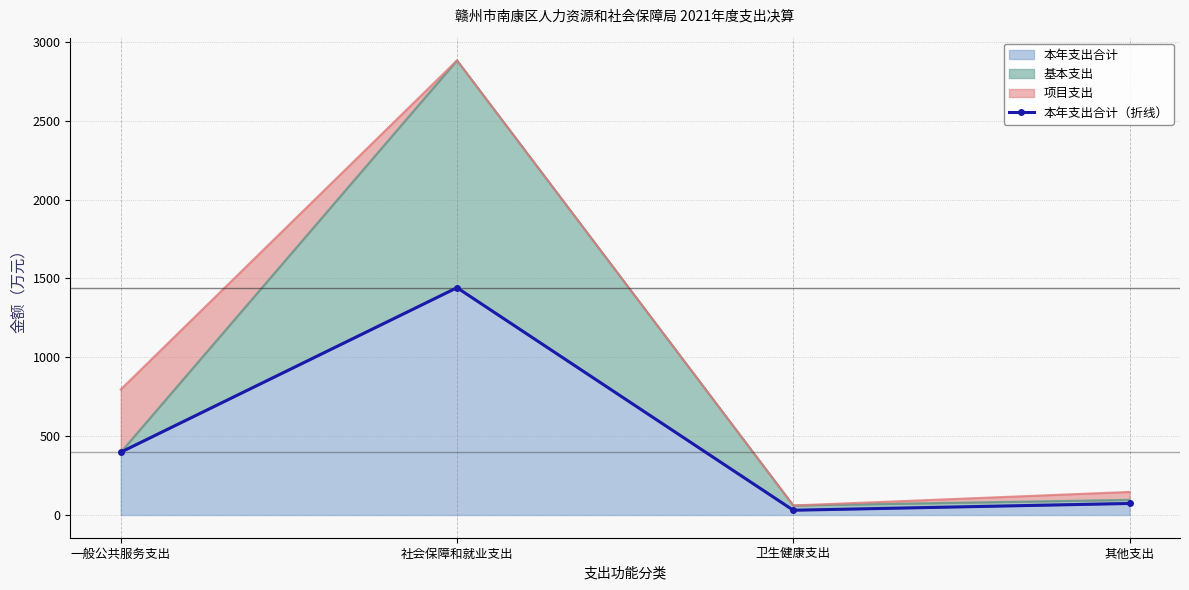

What is the change in value from 一般公共服务支出 to 其他支出?

-324.9